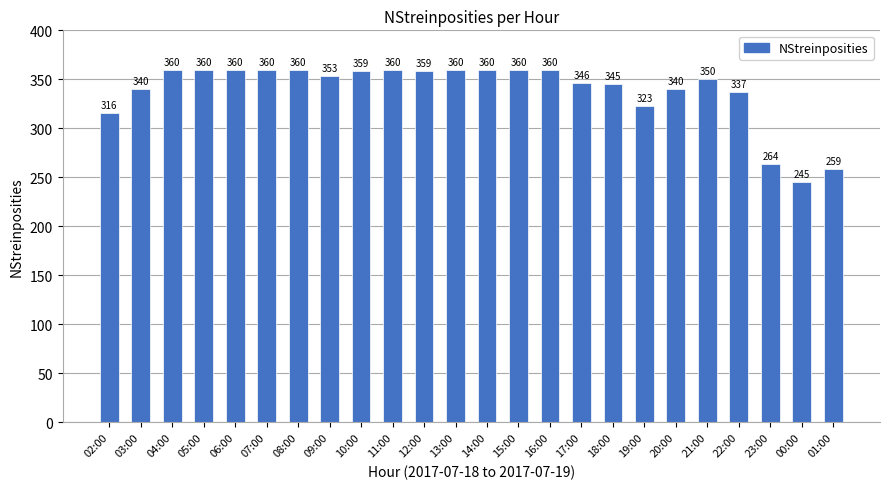

At which label does the data first exceed 359?

04:00